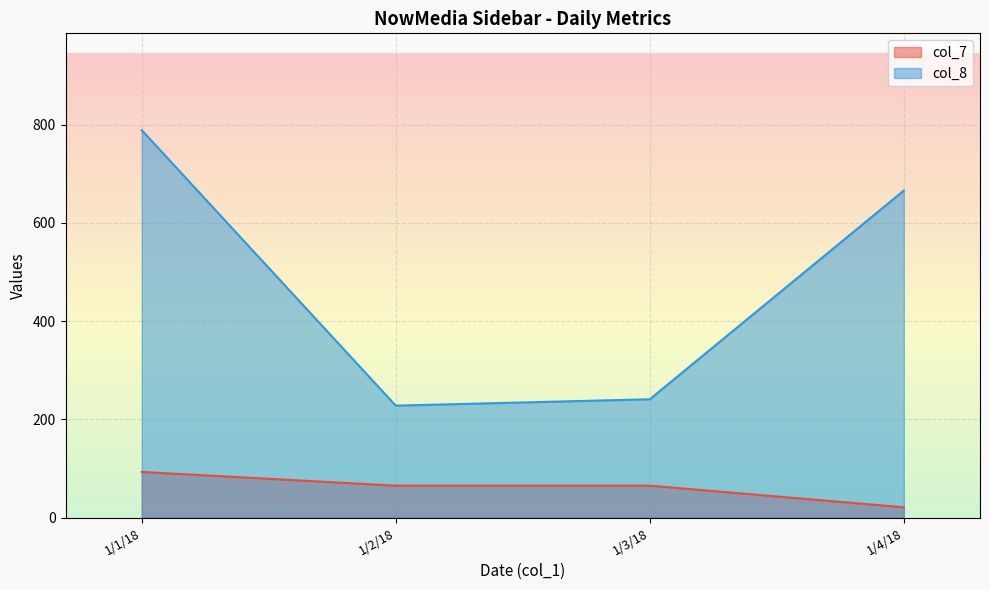

What is the total value across all series at 1/1/18?

882